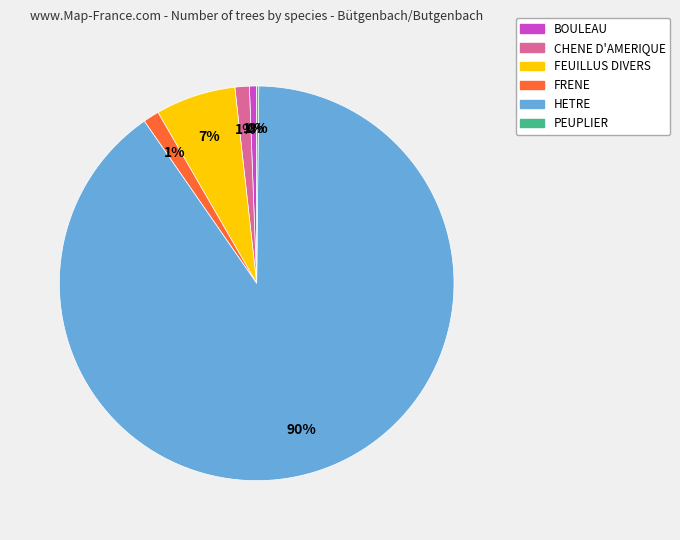

Which has a higher value, CHENE D'AMERIQUE or FEUILLUS DIVERS?

FEUILLUS DIVERS